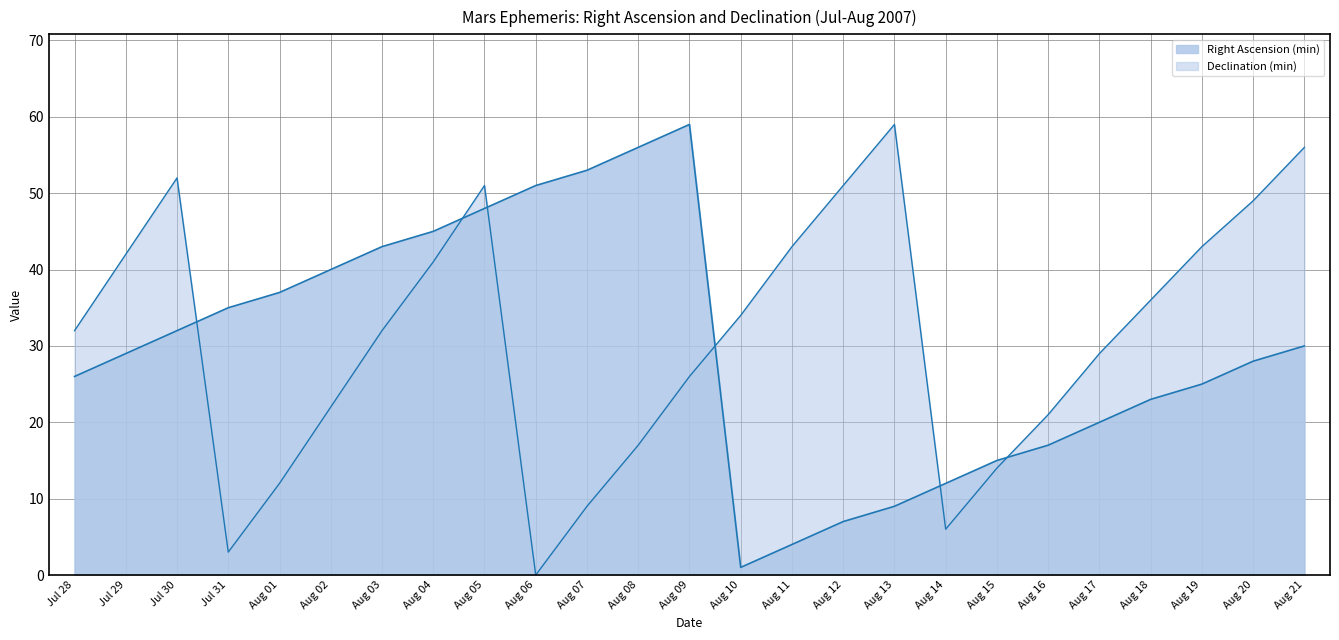

How many lines are shown in the chart?

2